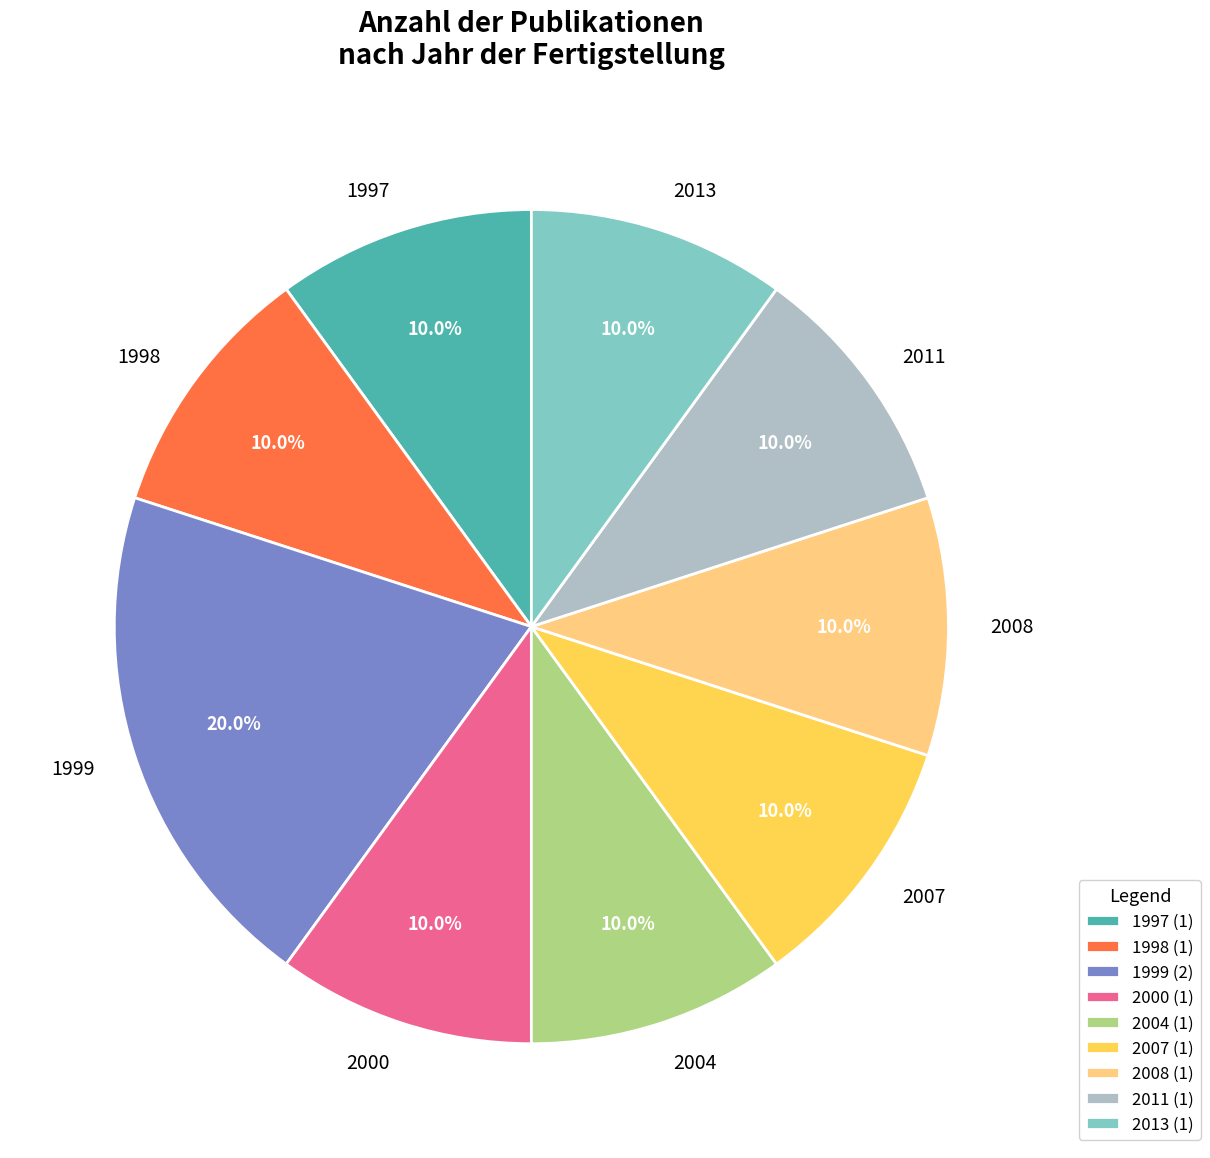

Does any single category account for the majority?

No